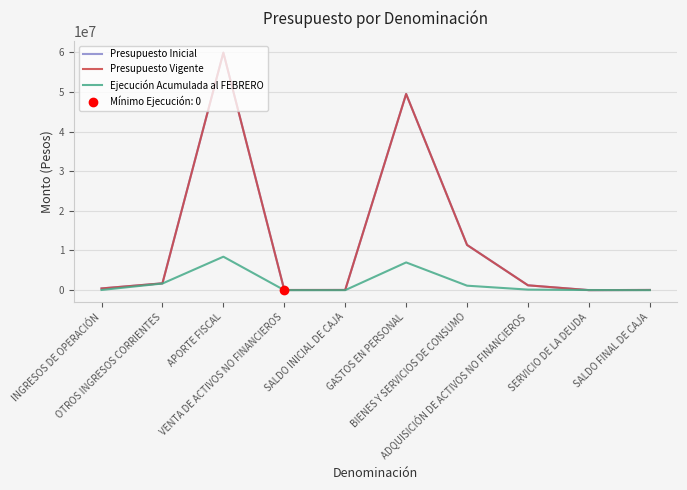

Does the chart have visible grid lines?

Yes